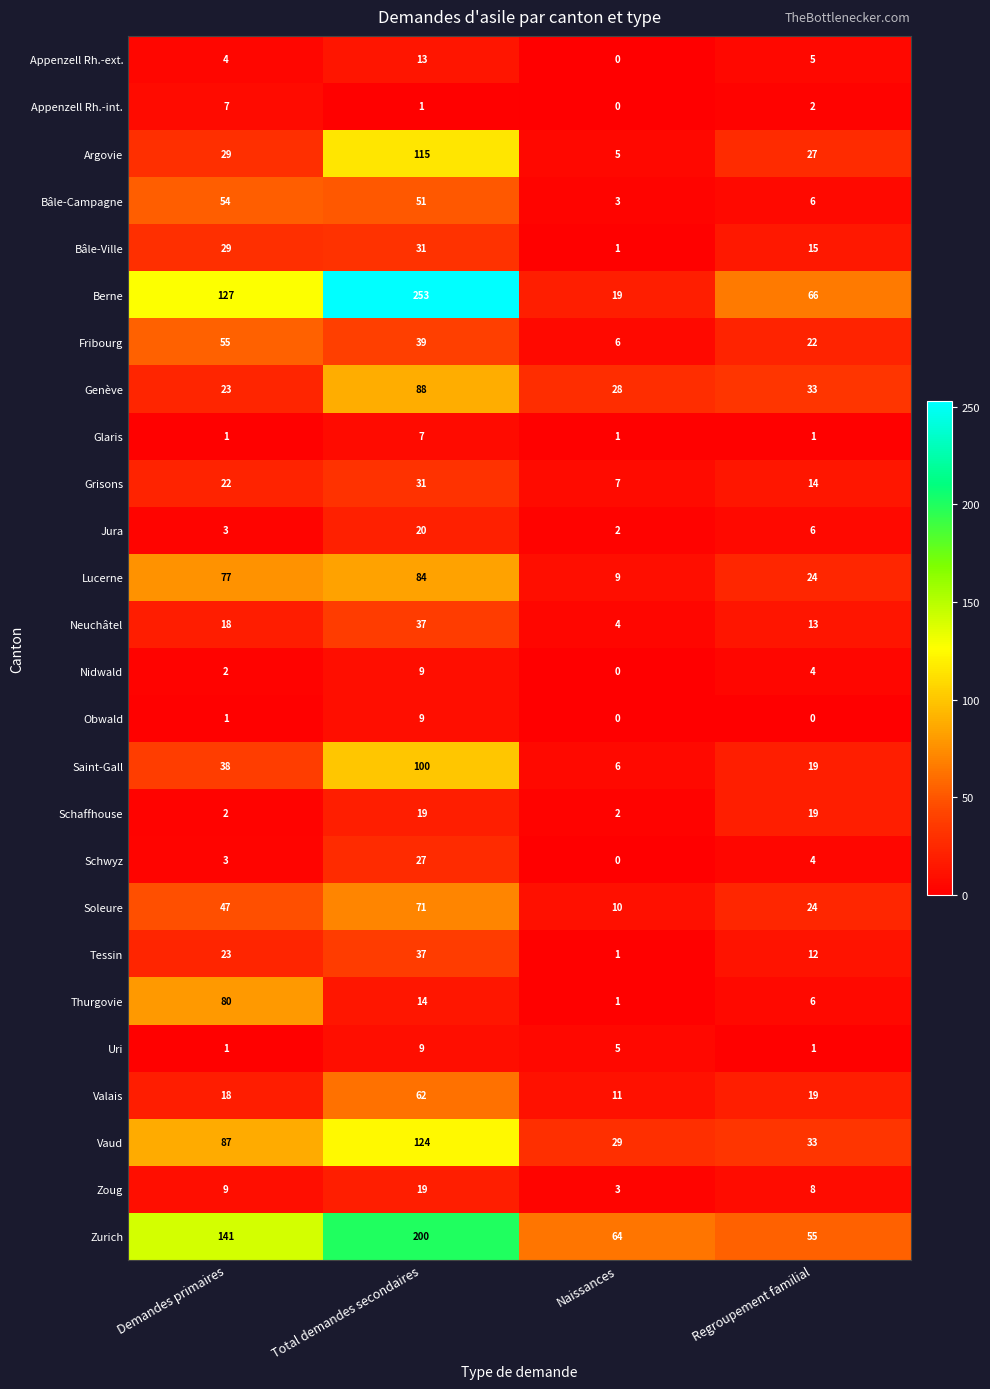

Between Demandes primaires and Regroupement familial, which series saw the biggest shift?

Zurich